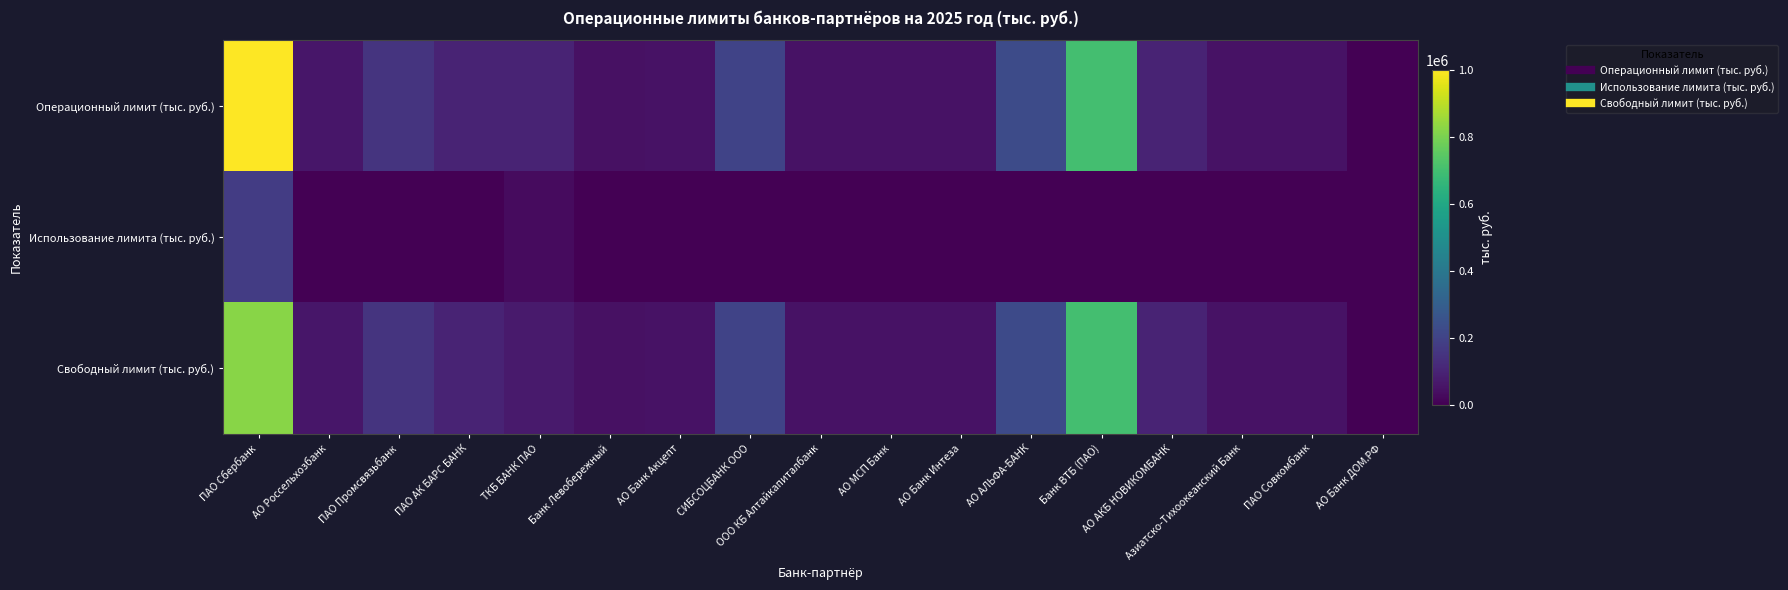

Which series has the largest range (max minus min)?

Операционный лимит (тыс. руб.)